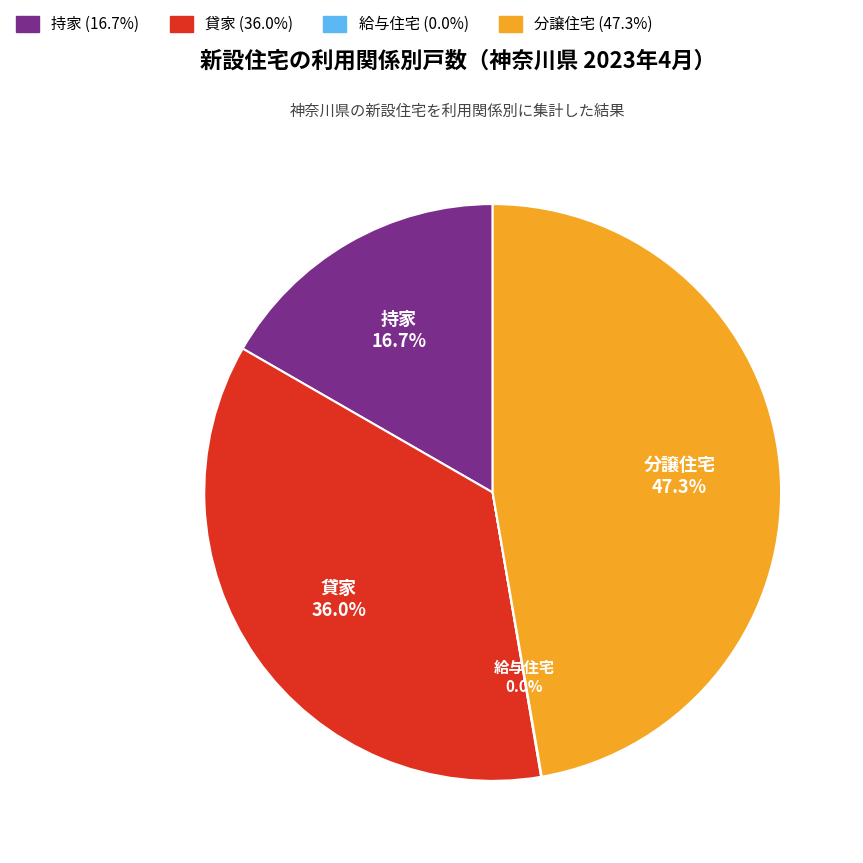

Which category has the biggest portion of the pie?

分譲住宅